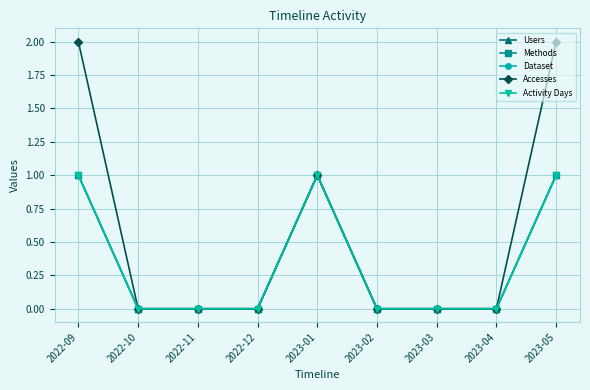

Does the chart have visible grid lines?

Yes